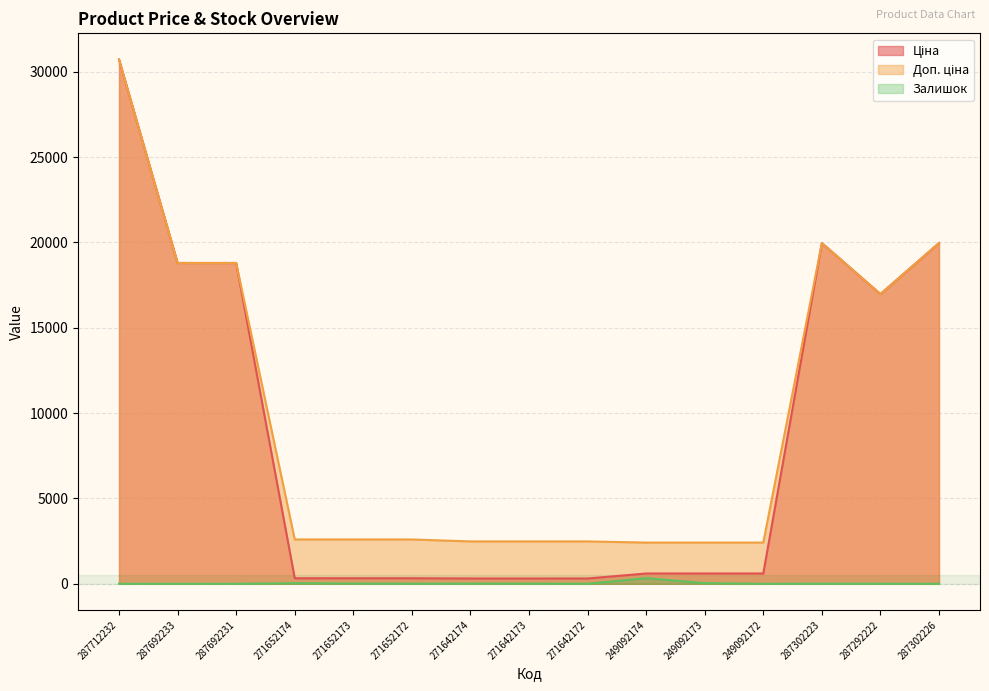

Reading left to right, list all the values displayed in this chart.

Ціна: 30717.1	18796.8	18796.8	324.8	324.8	324.8	310.3	310.3	310.3	603.7	603.7	603.7	19964.2	16976.3	19964.2
Доп. ціна: 30717.1	18796.8	18796.8	2598.3	2598.3	2598.3	2482.4	2482.4	2482.4	2414.8	2414.8	2414.8	19964.2	16976.3	19964.2
Залишок: 0.0	0.0	0.0	34.0	15.0	4.0	11.0	10.0	4.0	328.0	38.0	0.0	7.0	5.0	0.0